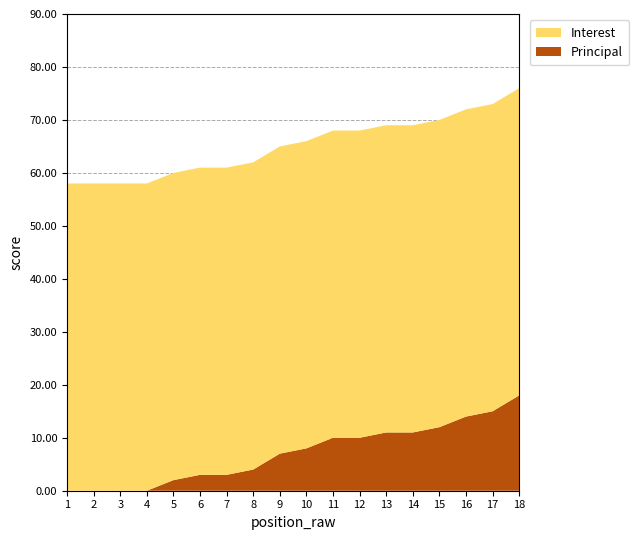

At which label does Principal reach its peak?

18